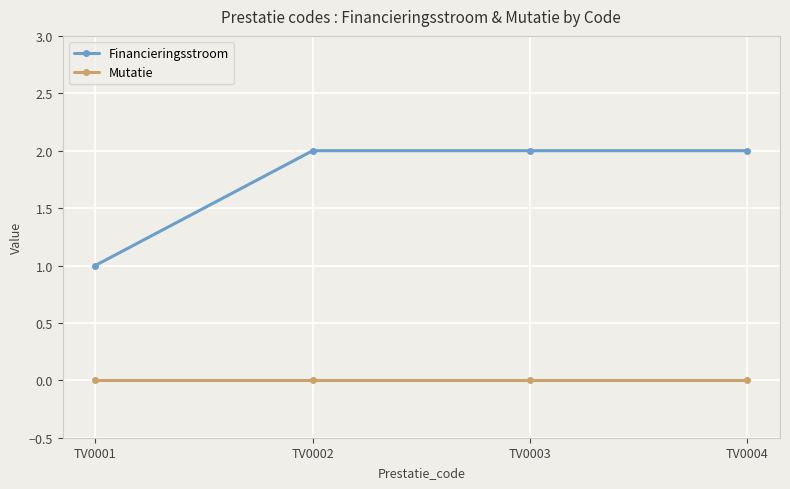

Does the chart display data point markers on the line(s)?

Yes